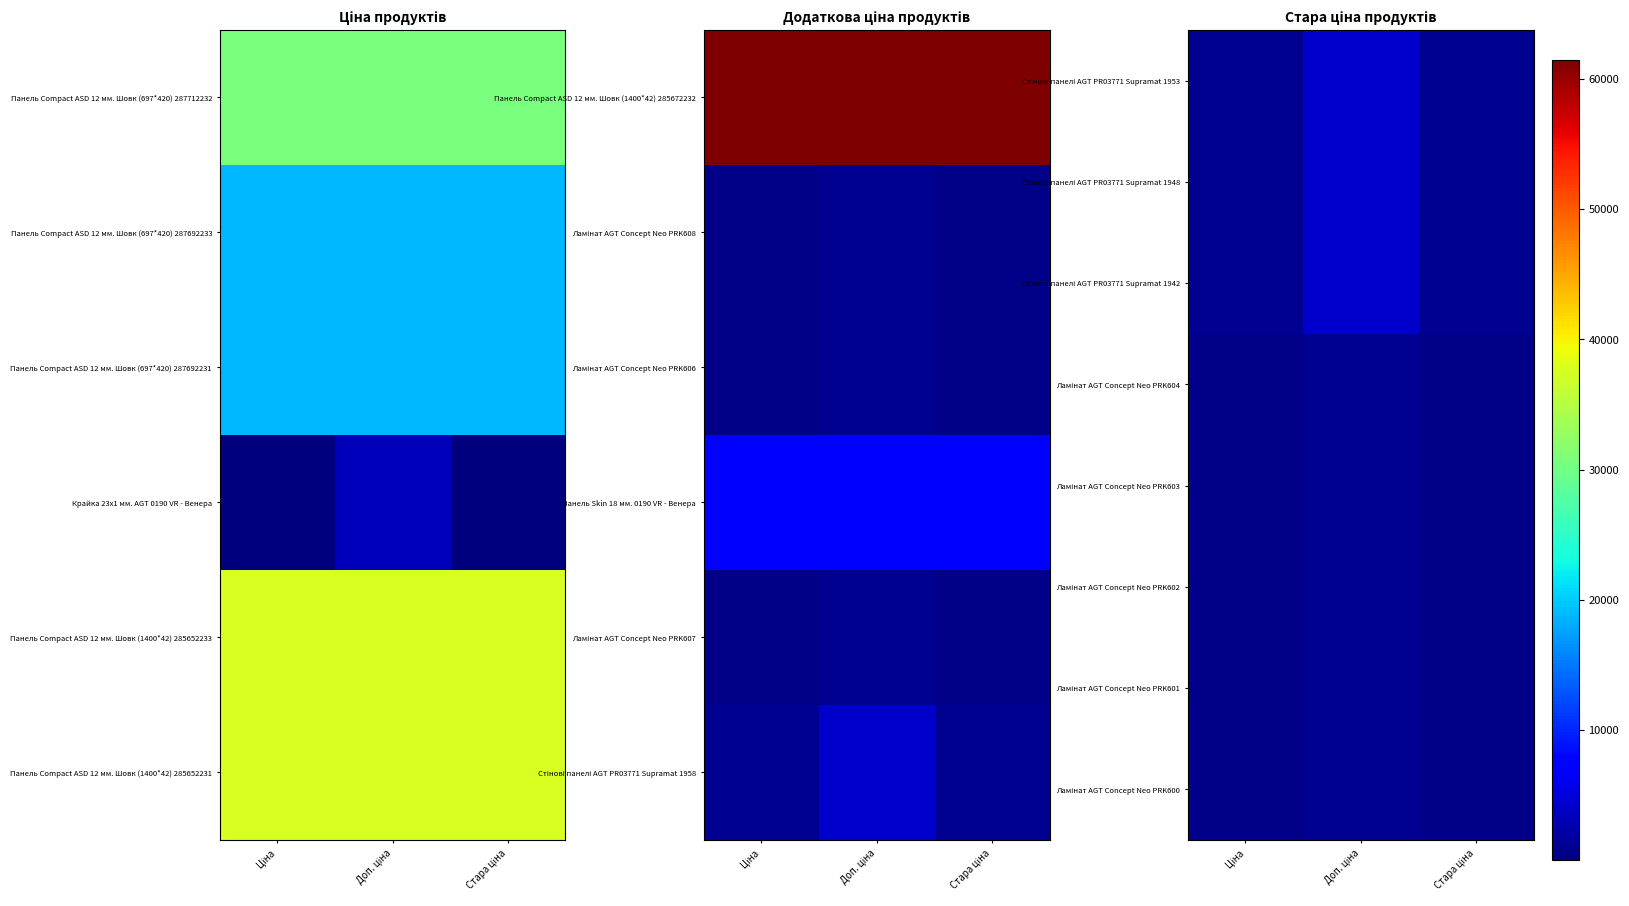

The Ламінат AGT Concept Neo PRK604 series shows 1164.1 at Ціна. True or false?

False